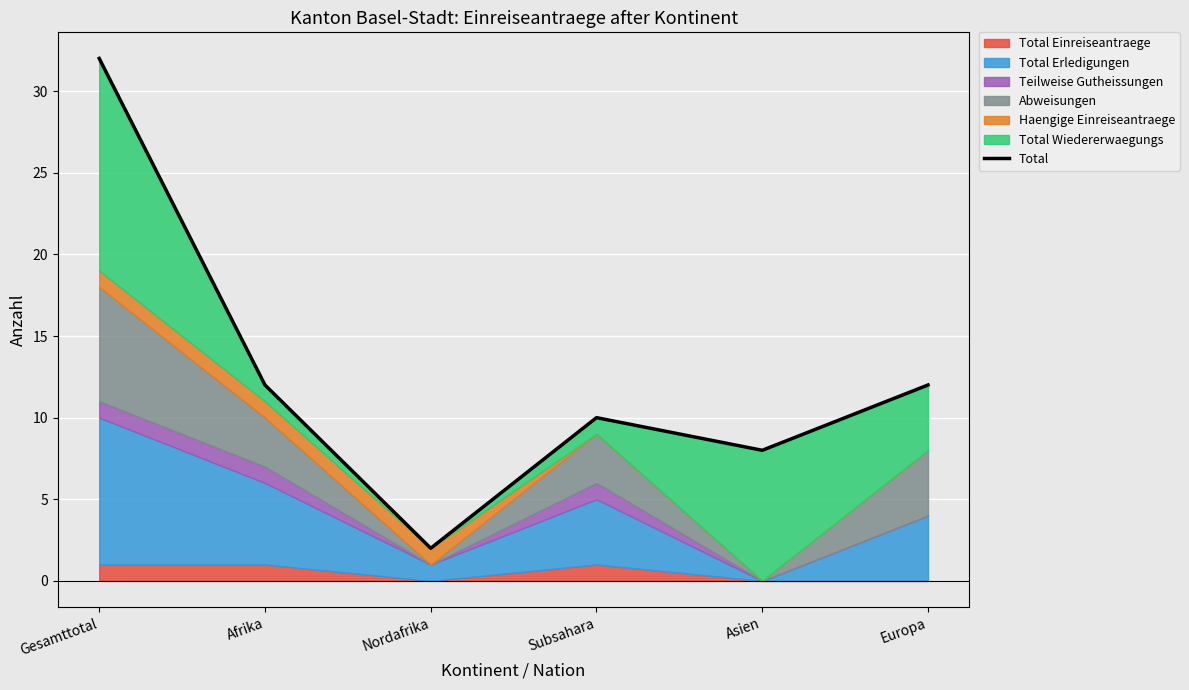

What is the difference between the second highest and minimum values?

10